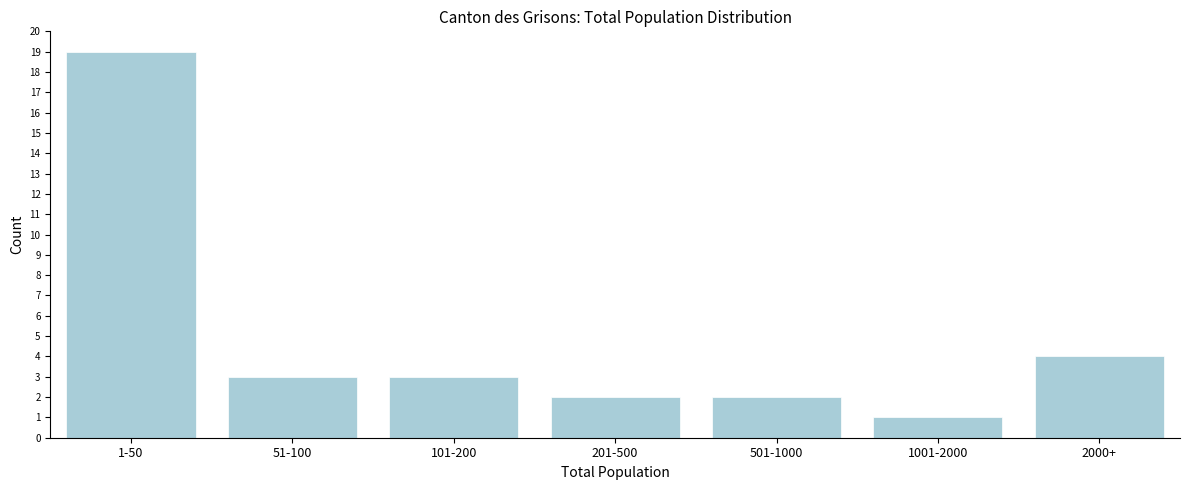

Reading left to right, transcribe all the data shown in this chart.

1-50=19	51-100=3	101-200=3	201-500=2	501-1000=2	1001-2000=1	2000+=4